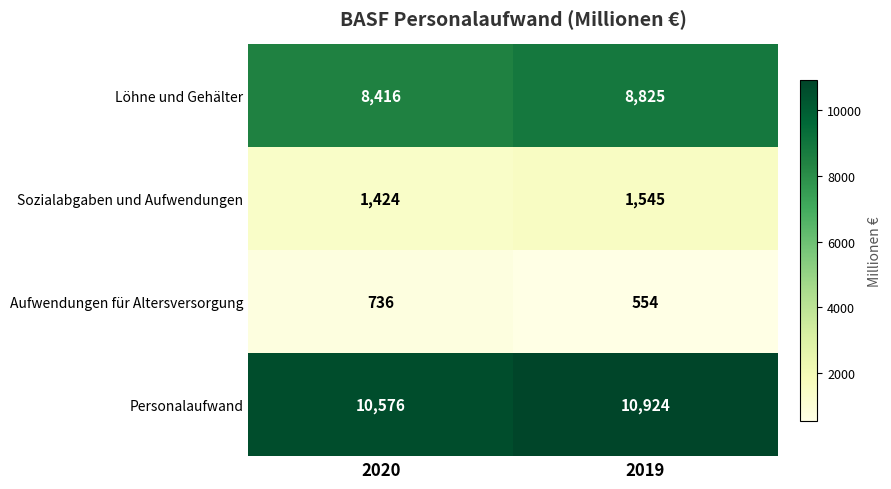

What is the sum of all Sozialabgaben und Aufwendungen values?

2969